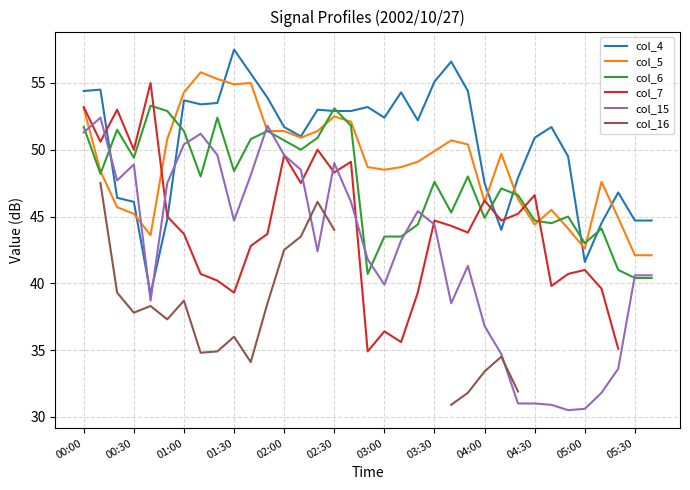

After their last crossing, which series has the higher values: col_7 or col_5?

col_5